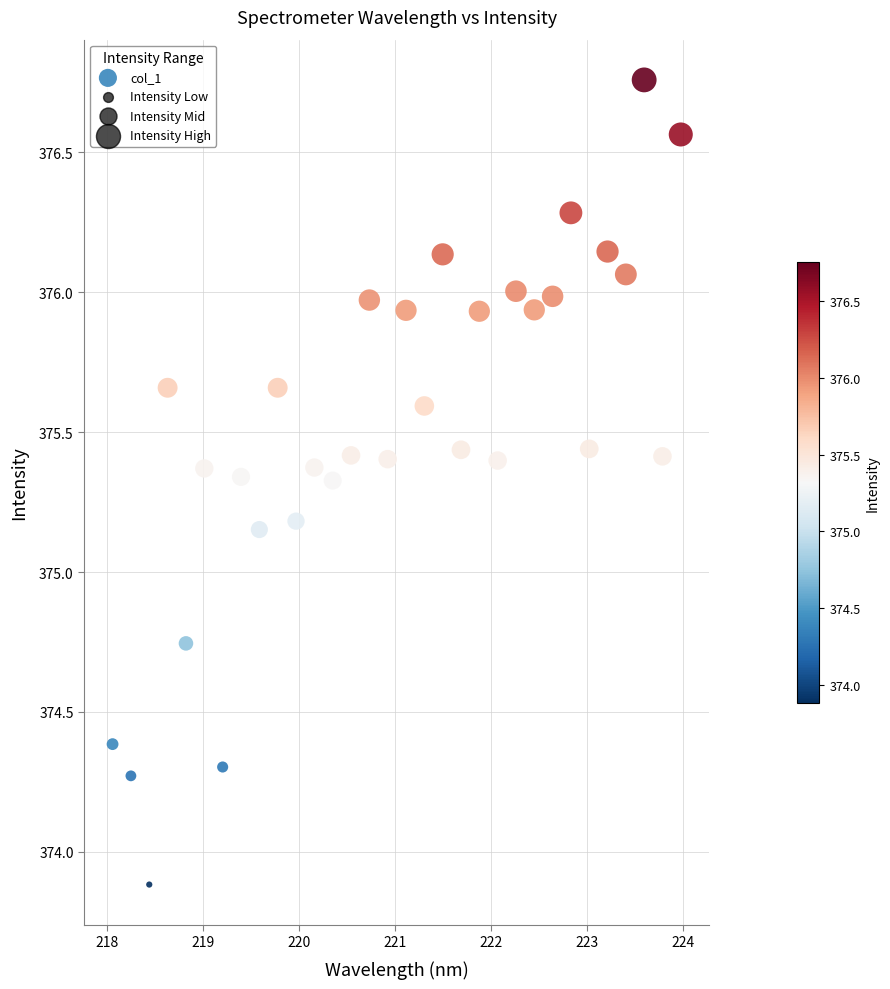

What is the range of Y values (max minus min)?

2.9